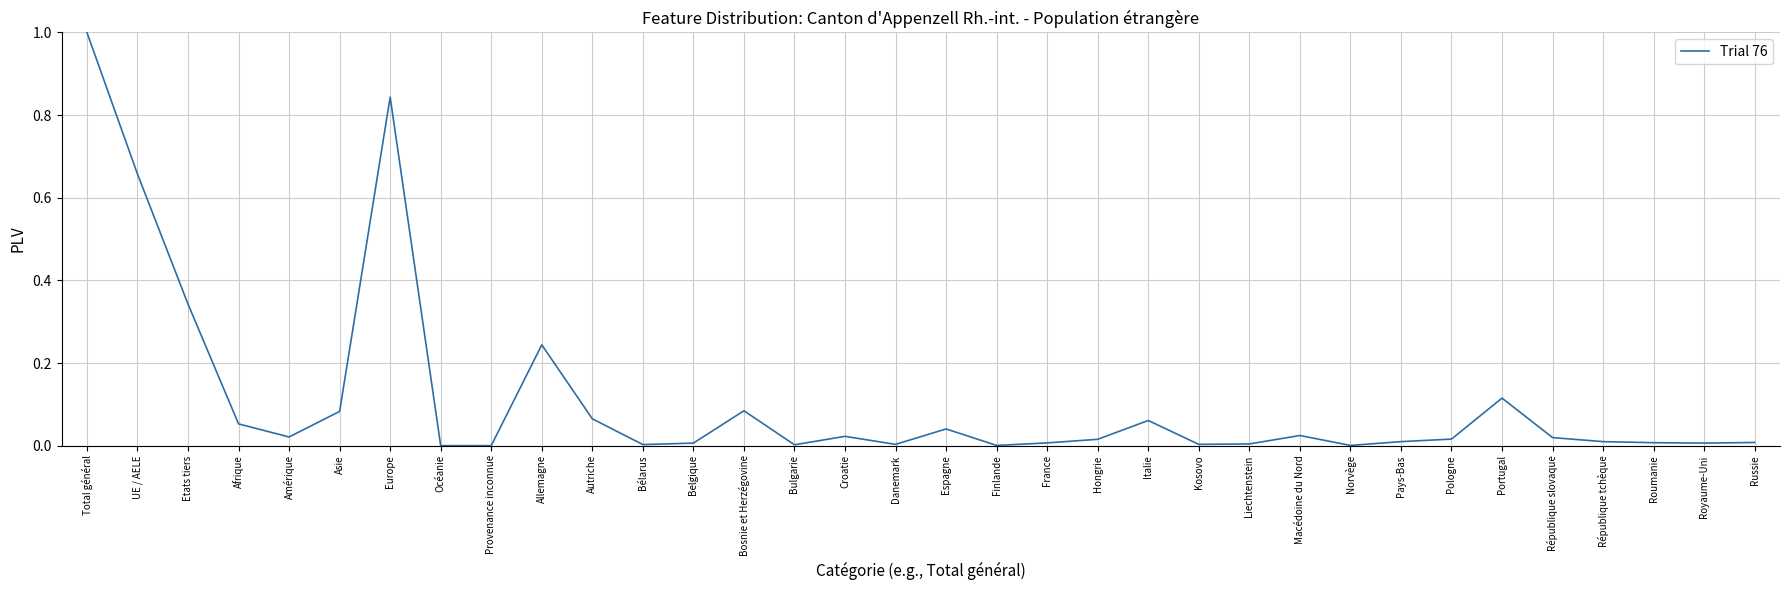

How many lines are shown in the chart?

1